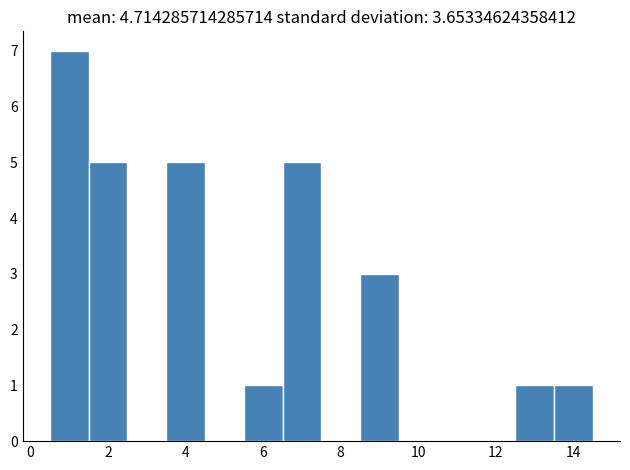

Reading left to right, transcribe this chart: for each bar, give the range it covers on the x-axis and its height. Neither the bar edges nor the heights are printed on the chart, so give them approximately, as read against the axes.

0.5 to 1.5: 7
1.5 to 2.5: 5
2.5 to 3.5: 0
3.5 to 4.5: 5
4.5 to 5.5: 0
5.5 to 6.5: 1
6.5 to 7.5: 5
7.5 to 8.5: 0
8.5 to 9.5: 3
9.5 to 10.5: 0
10.5 to 11.5: 0
11.5 to 12.5: 0
12.5 to 13.5: 1
13.5 to 14.5: 1